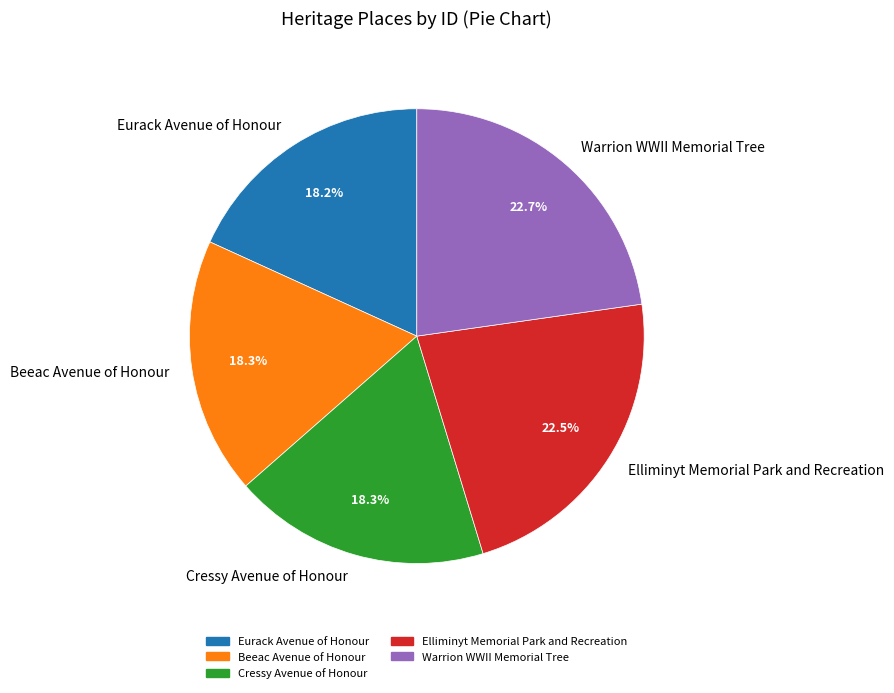

How much of the chart is everything except Elliminyt Memorial Park and Recreation?

77.5%